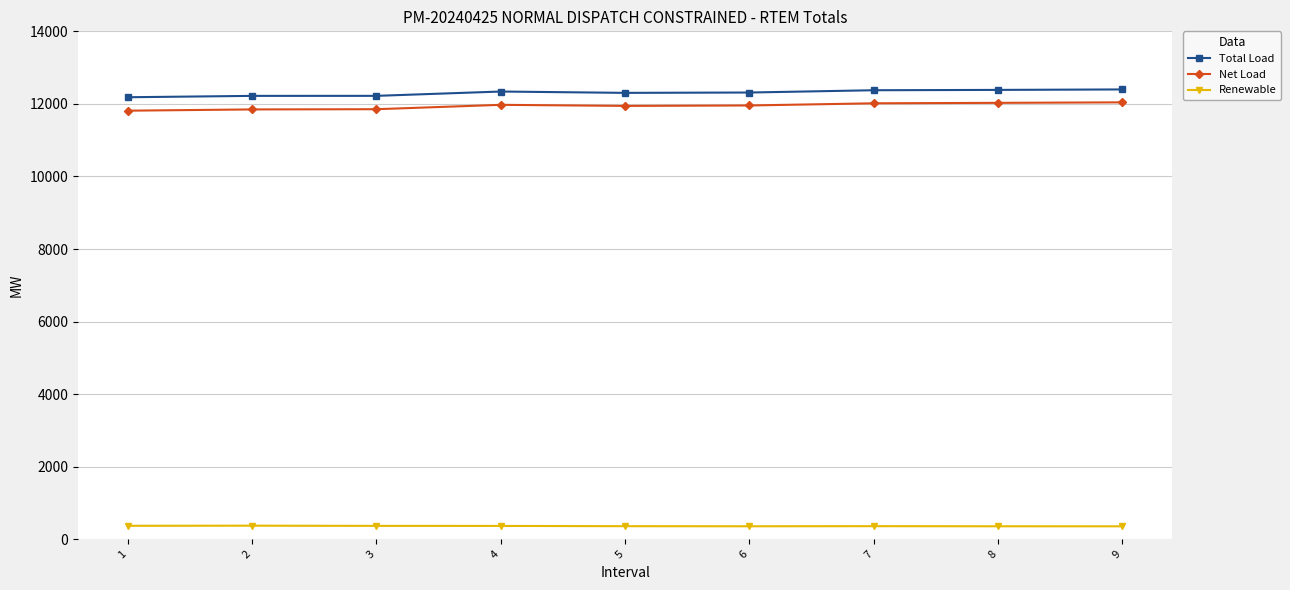

Is the value of Net Load at 6 greater than the value of Total Load at 7?

No